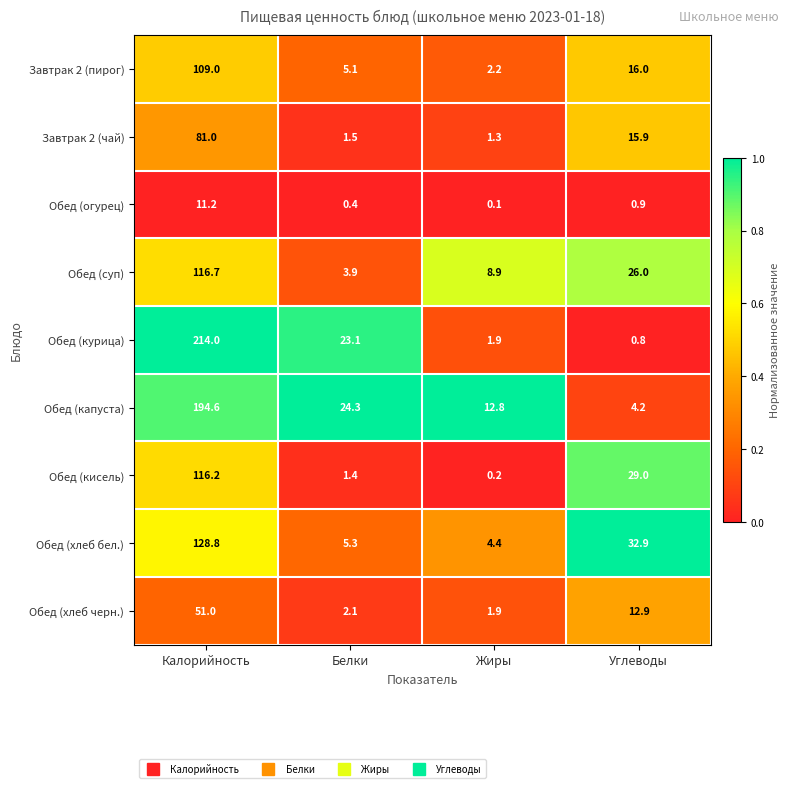

What is the sum of the Обед (кисель) values at Углеводы and Жиры?

29.2